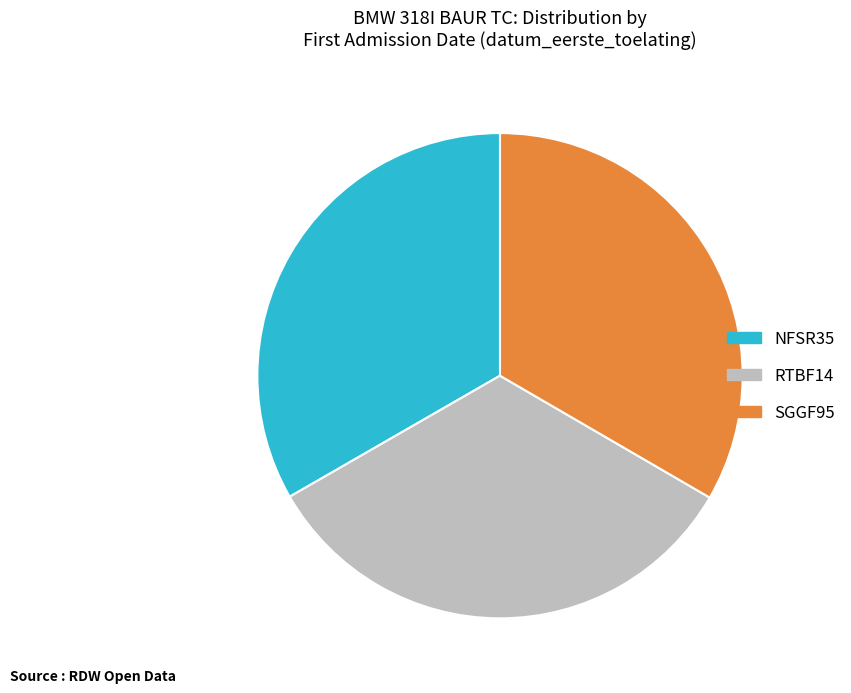

Is there any slice that represents more than half of the pie?

No